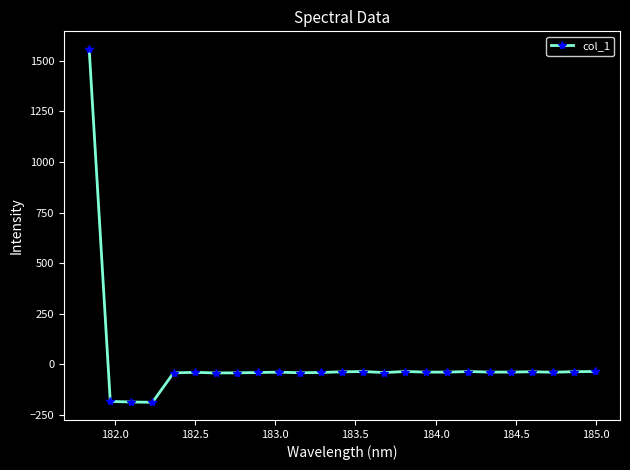

What is the maximum value shown in the chart?

1558.5